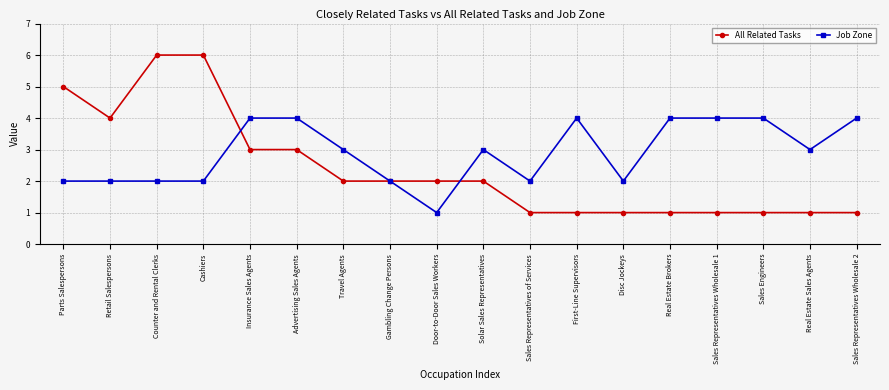

What are all the series names shown in the legend?

All Related Tasks, Job Zone